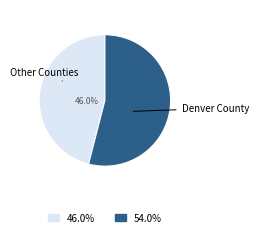

How many slices are in this pie chart?

2